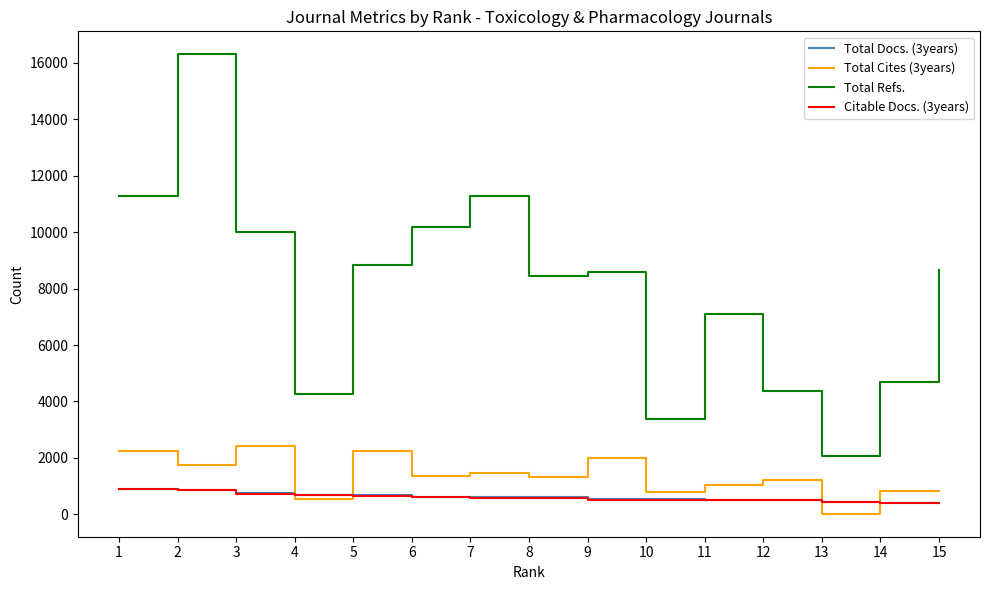

Which series has the widest spread of values?

Total Refs.